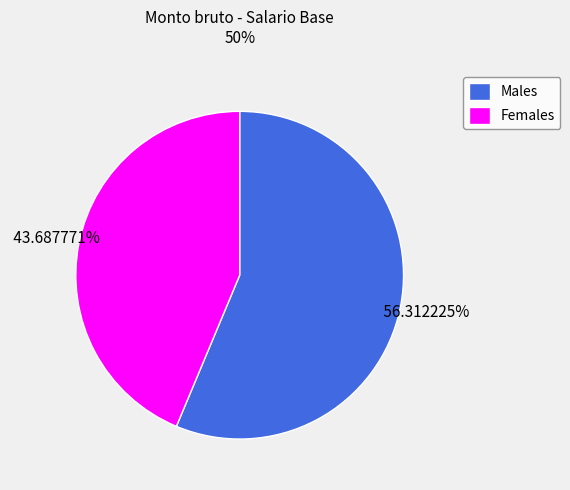

Count the number of slices in the pie.

2